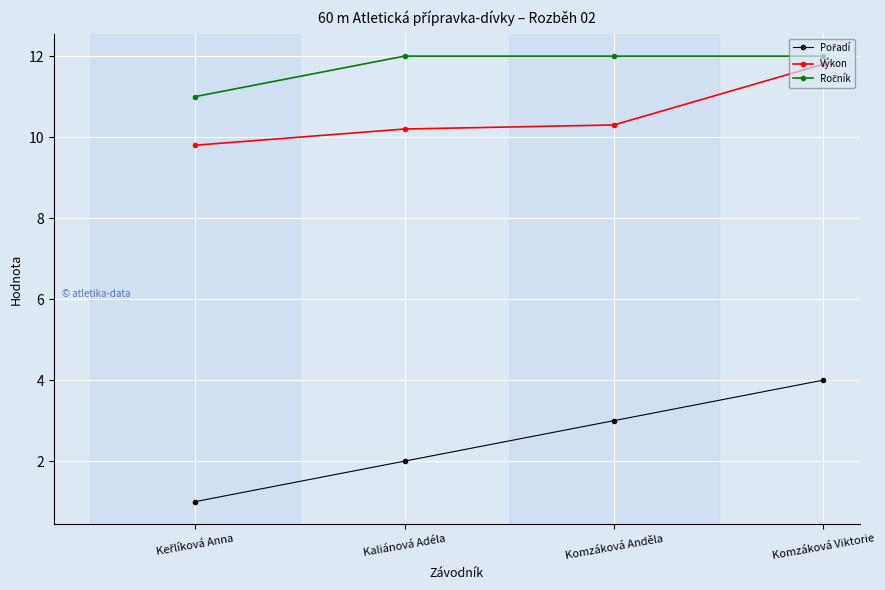

Where does the Výkon series first go above 10?

Kaliánová Adéla